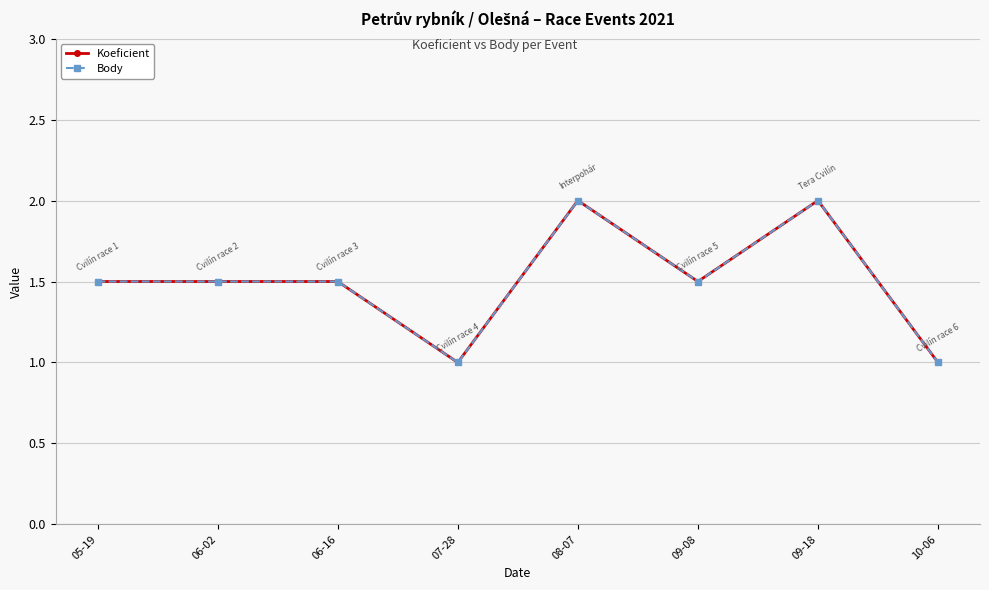

Is this an area chart (filled region under the line)?

No